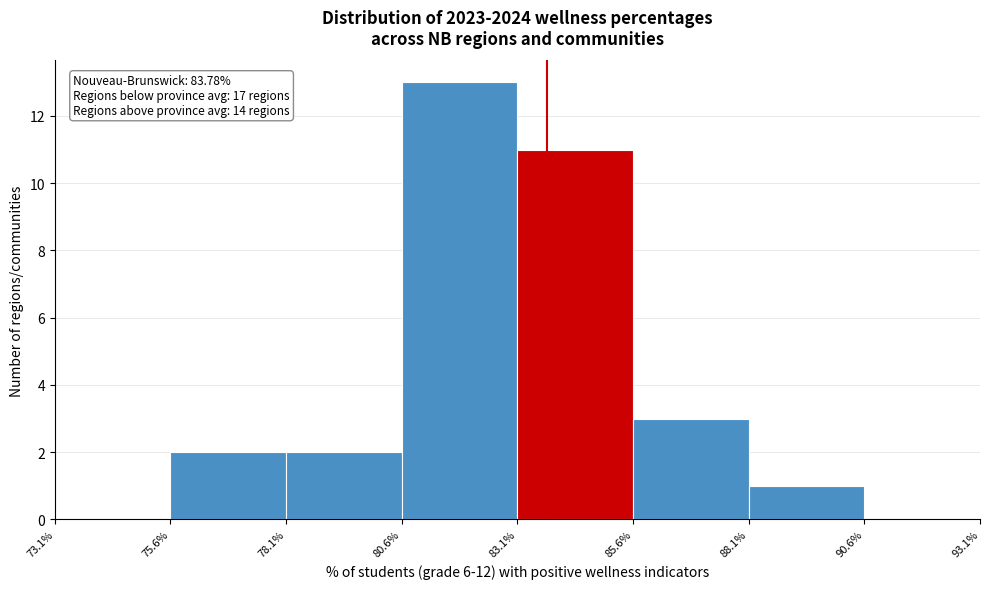

Which range on the x-axis has the tallest bar?

80.6% to 83.1%